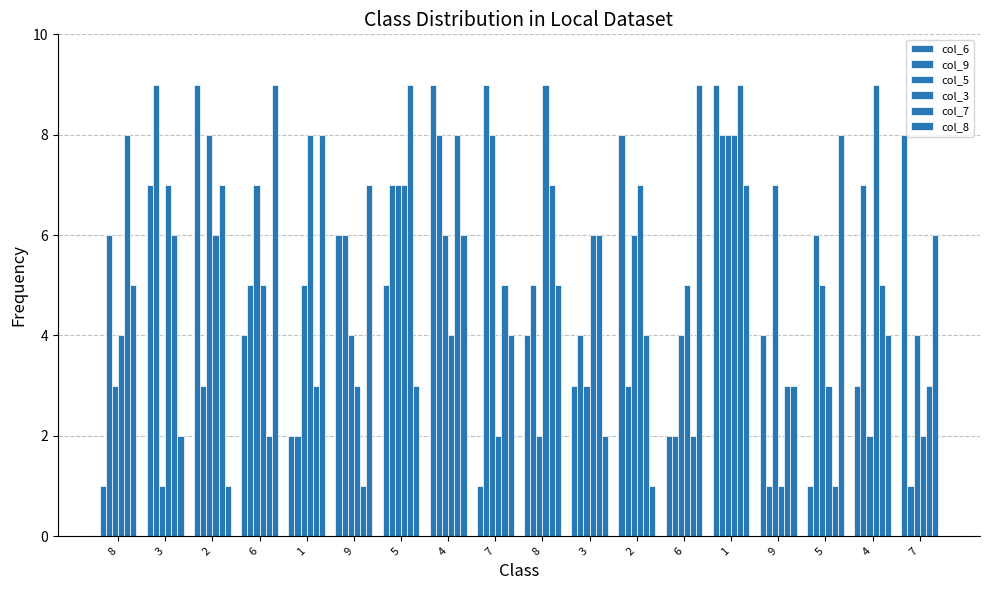

What is the sum of the col_7 values at 7 and 5?

14